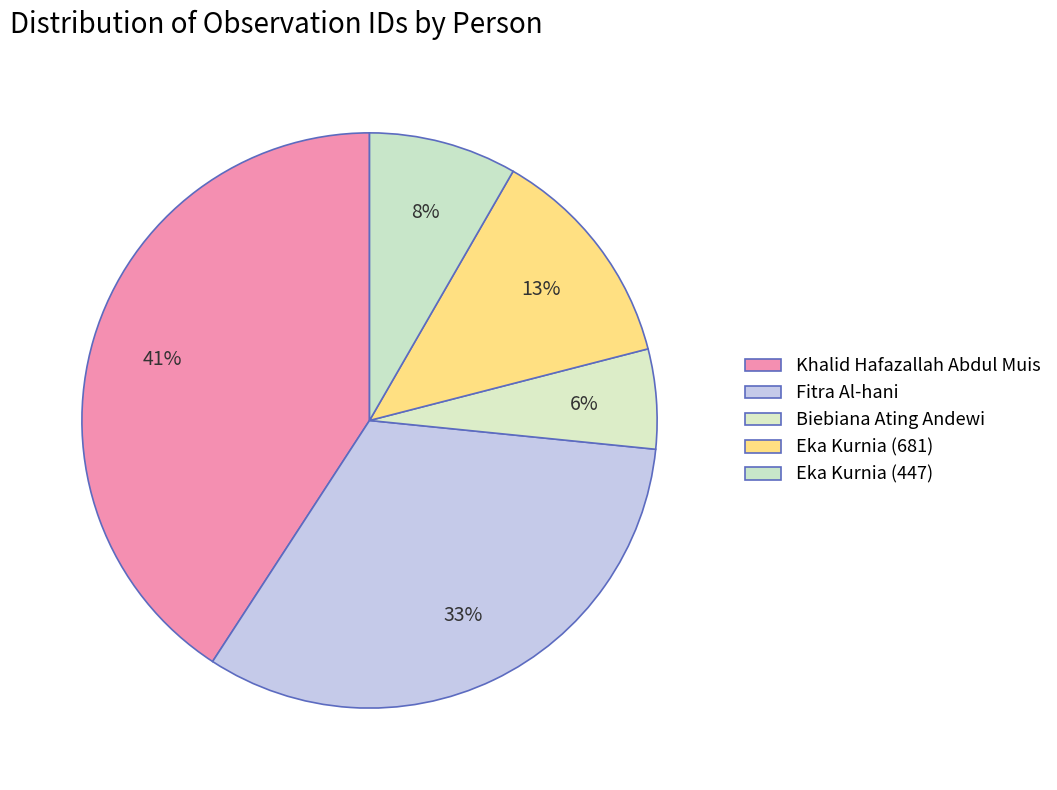

Does Eka Kurnia (447) represent more than half of the total?

No